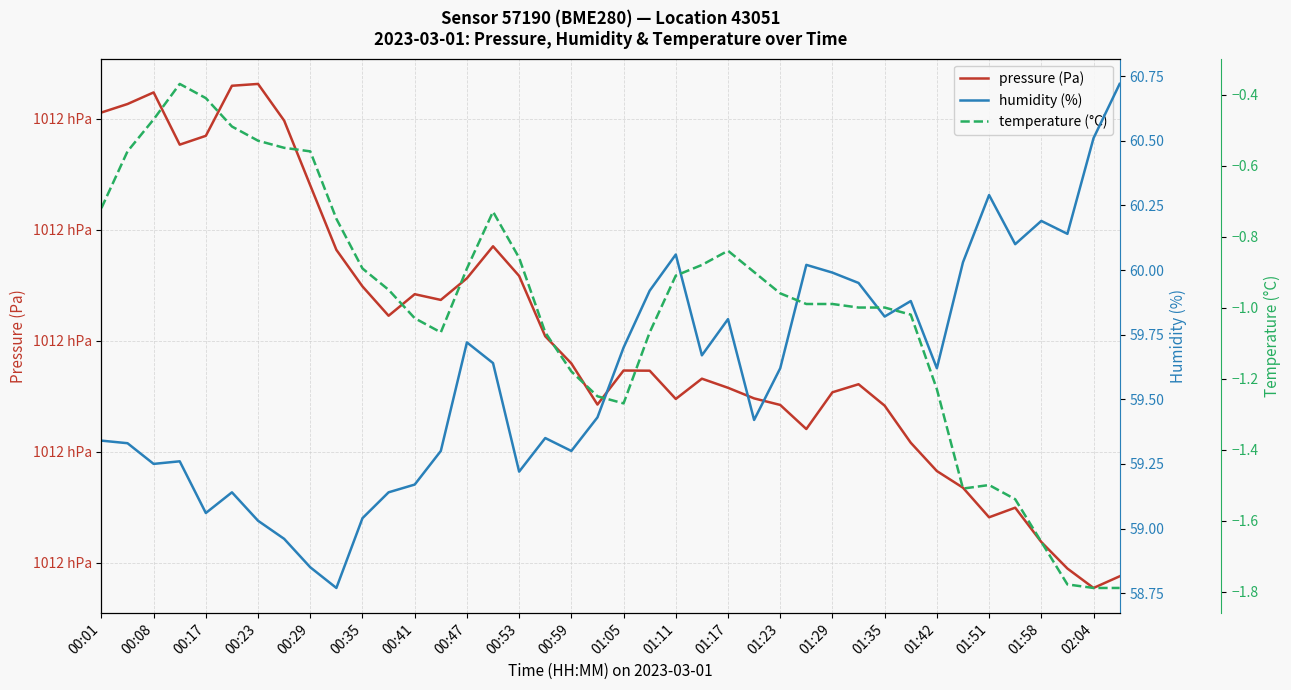

What is the value of the temperature (°C) point at the 32nd from the left?

-1.0